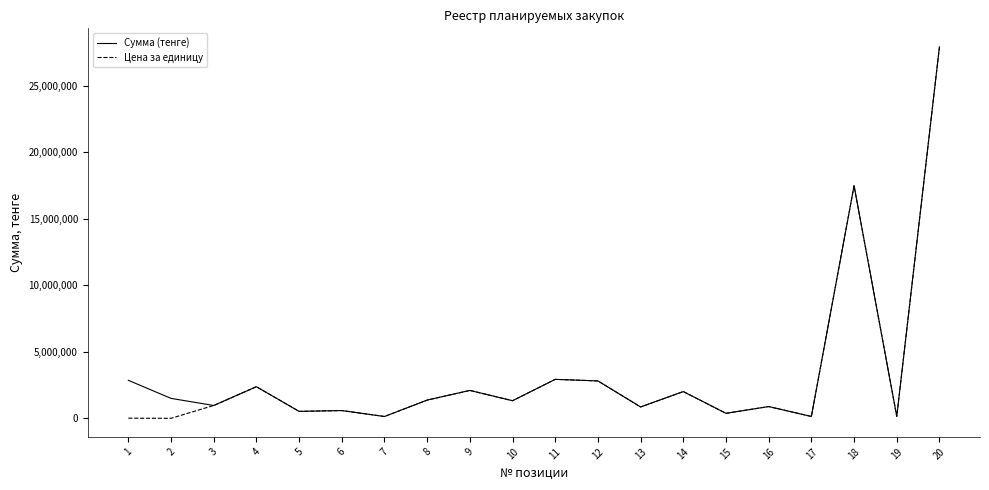

The value of Сумма (тенге) at 18 is 24592389.6. True or false?

False